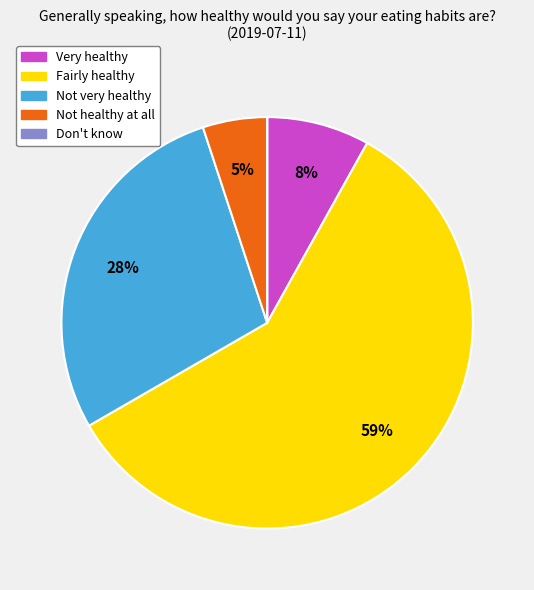

Which has a higher value, Not healthy at all or Not very healthy?

Not very healthy